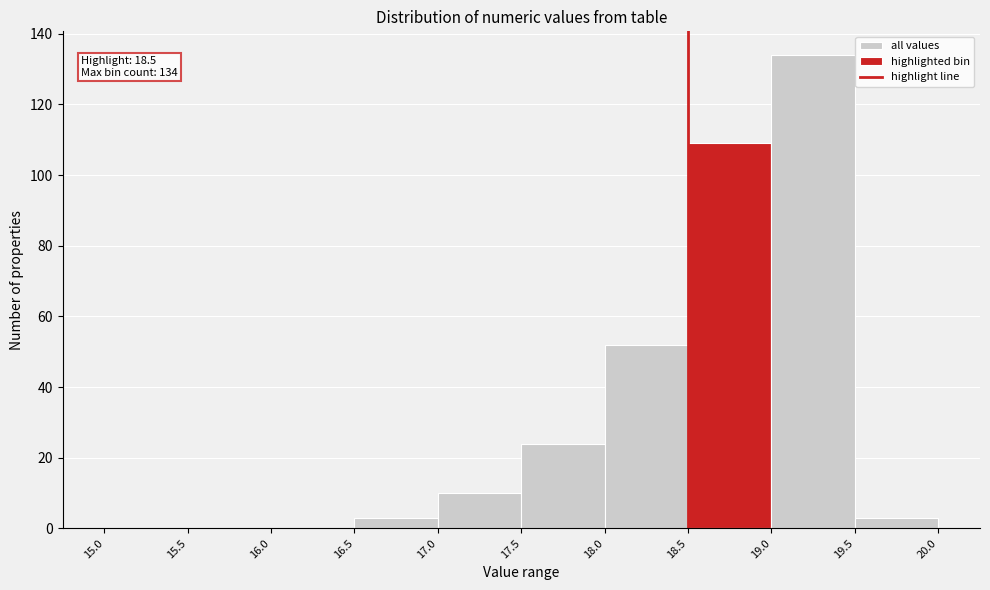

Over which range of the x-axis is the bar tallest?

19.0 to 19.5